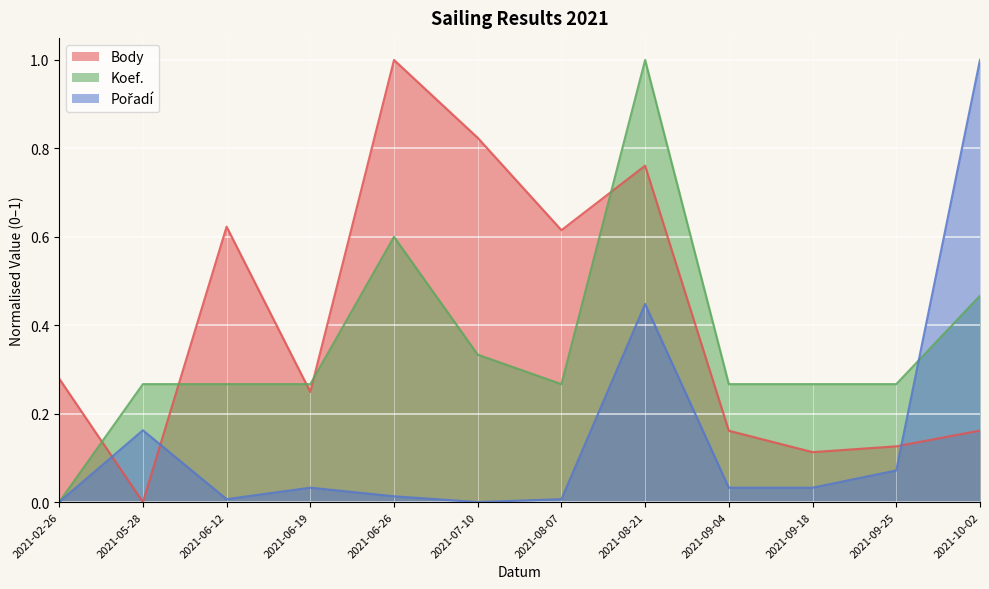

At which label does Body reach its peak?

2021-06-26